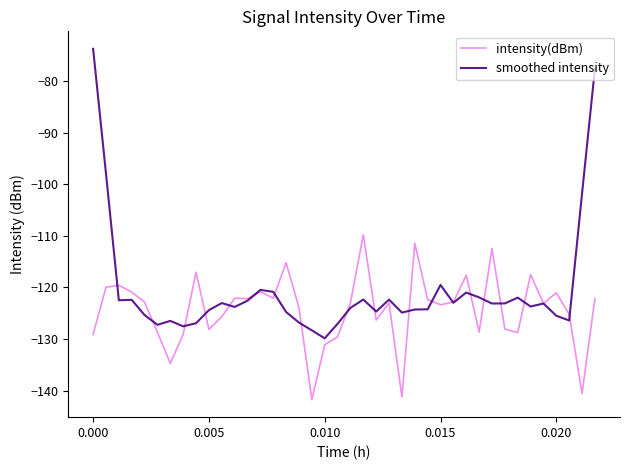

Which series has the largest total across all categories?

smoothed intensity